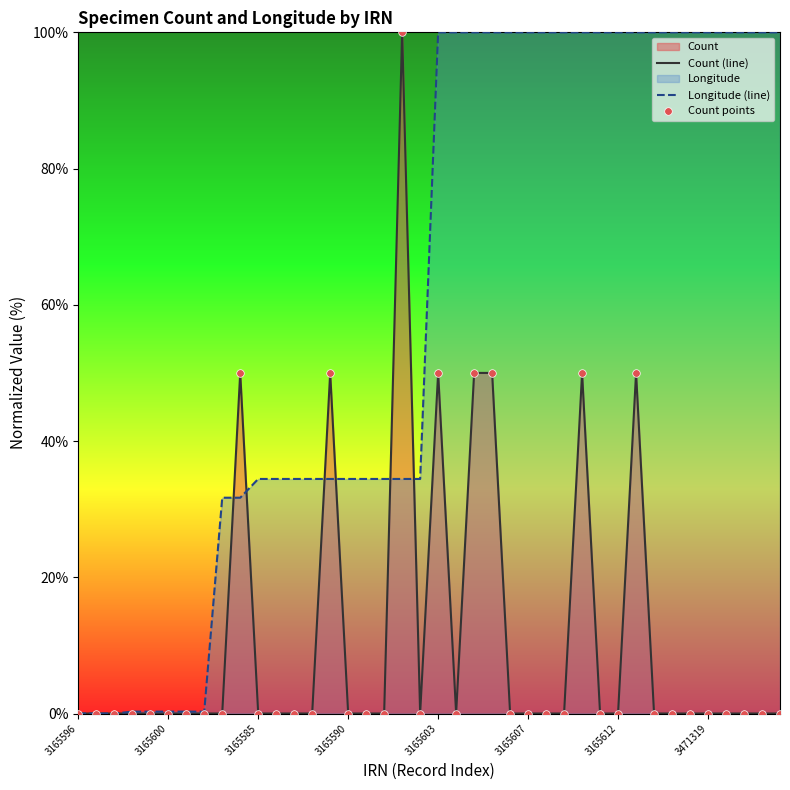

Which series has the largest total across all categories?

Longitude (line)